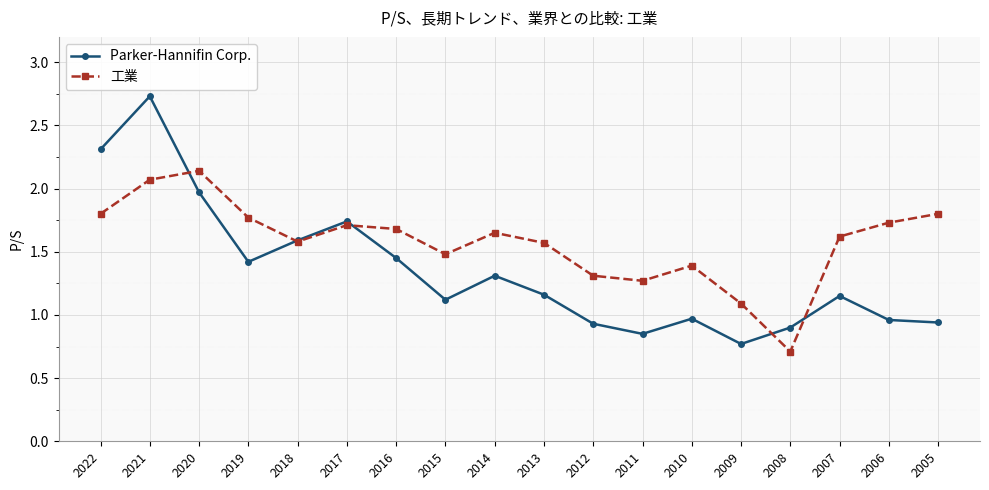

Which series has the largest range (max minus min)?

Parker-Hannifin Corp.